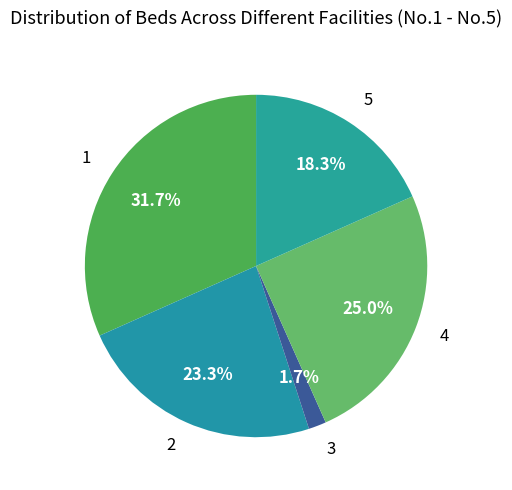

To the nearest percent, what is the difference between the 3 and 5 slice percentages?

17%